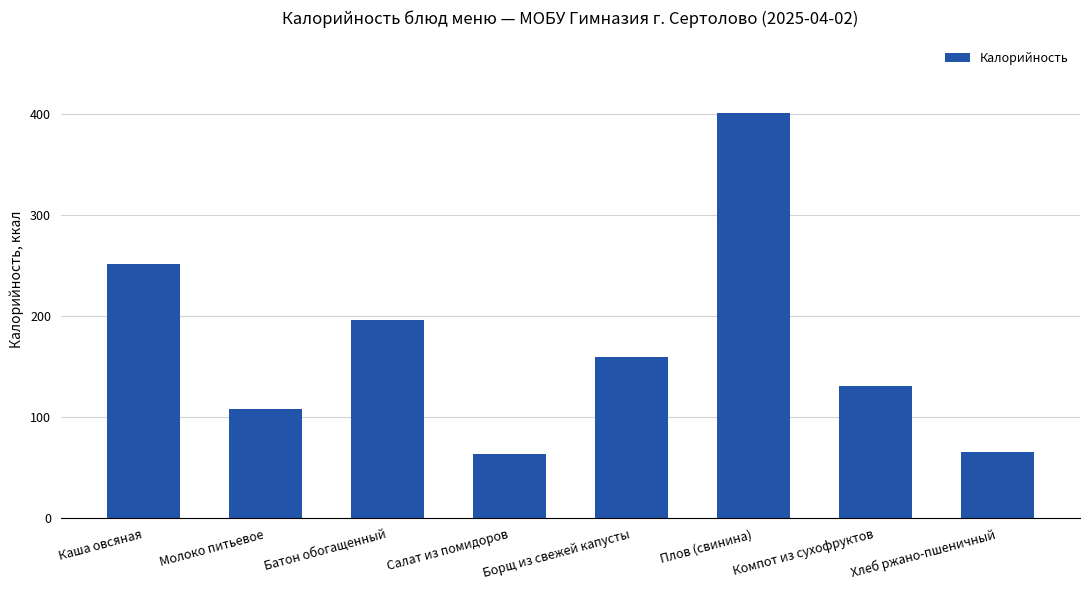

What is the approximate value at Компот из сухофруктов?

131.0